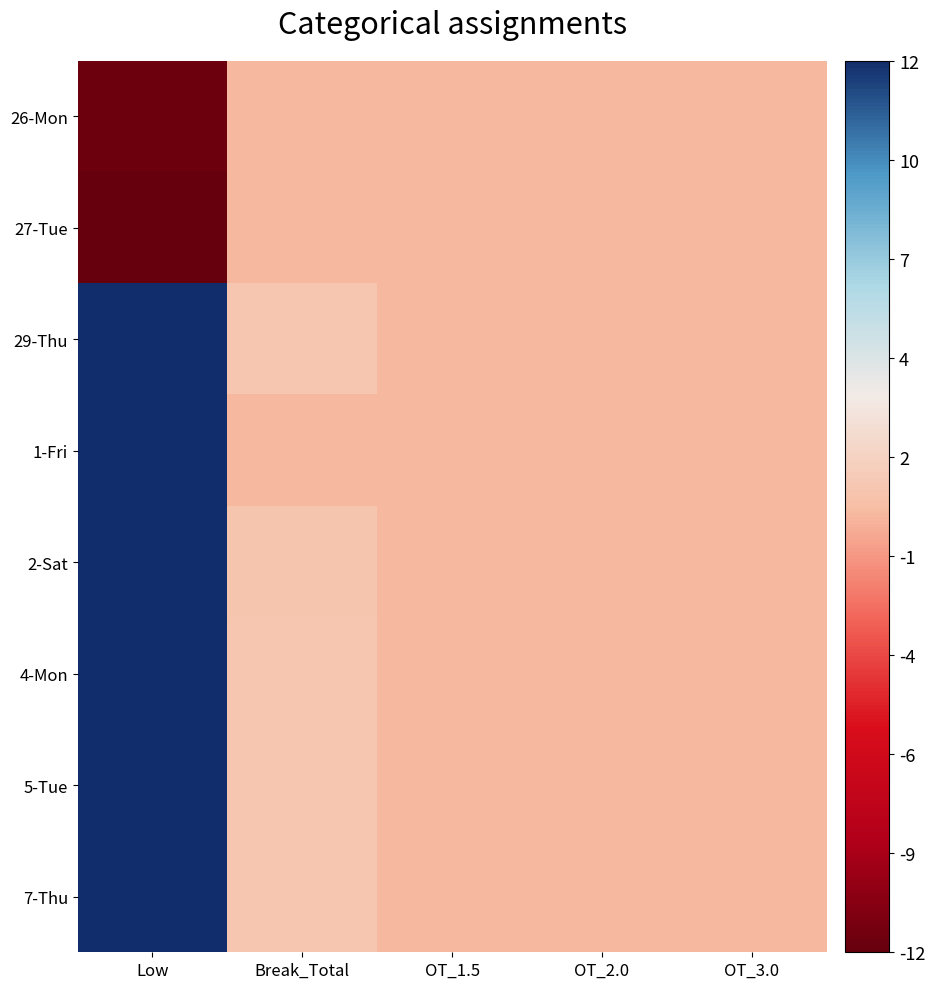

At which category is the sum across all series the highest?

Low